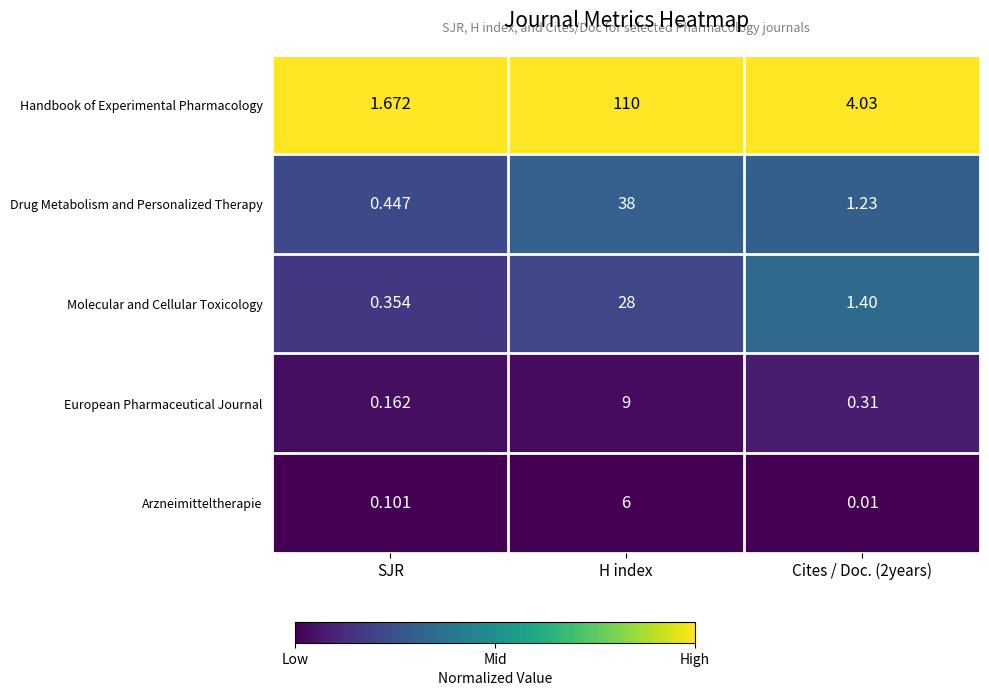

At which category is the sum across all series the highest?

H index